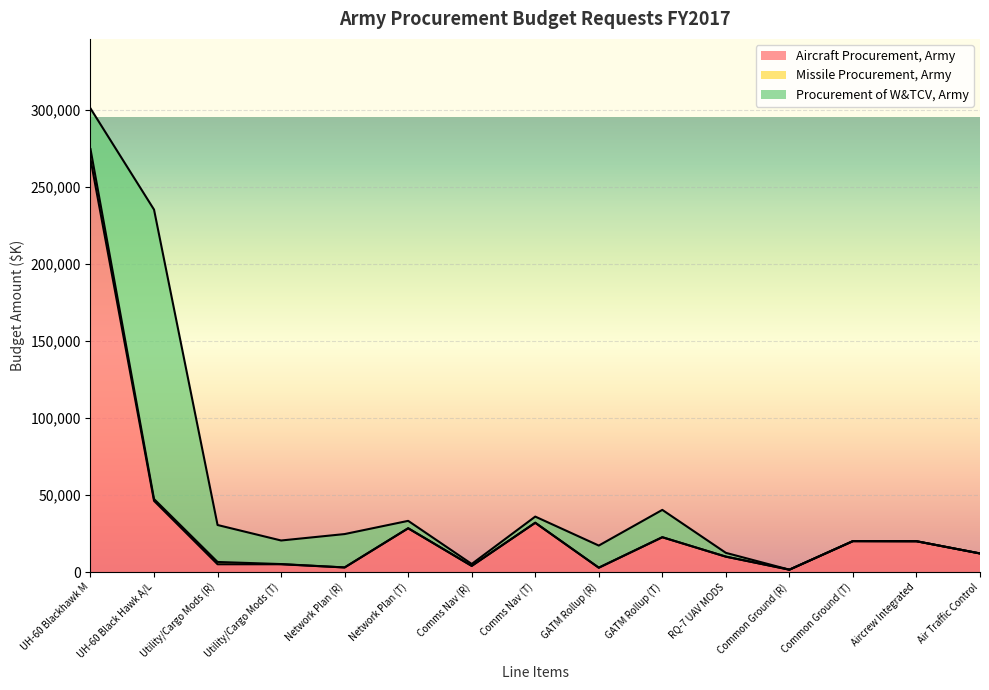

Which series has the largest total across all categories?

Aircraft Procurement, Army